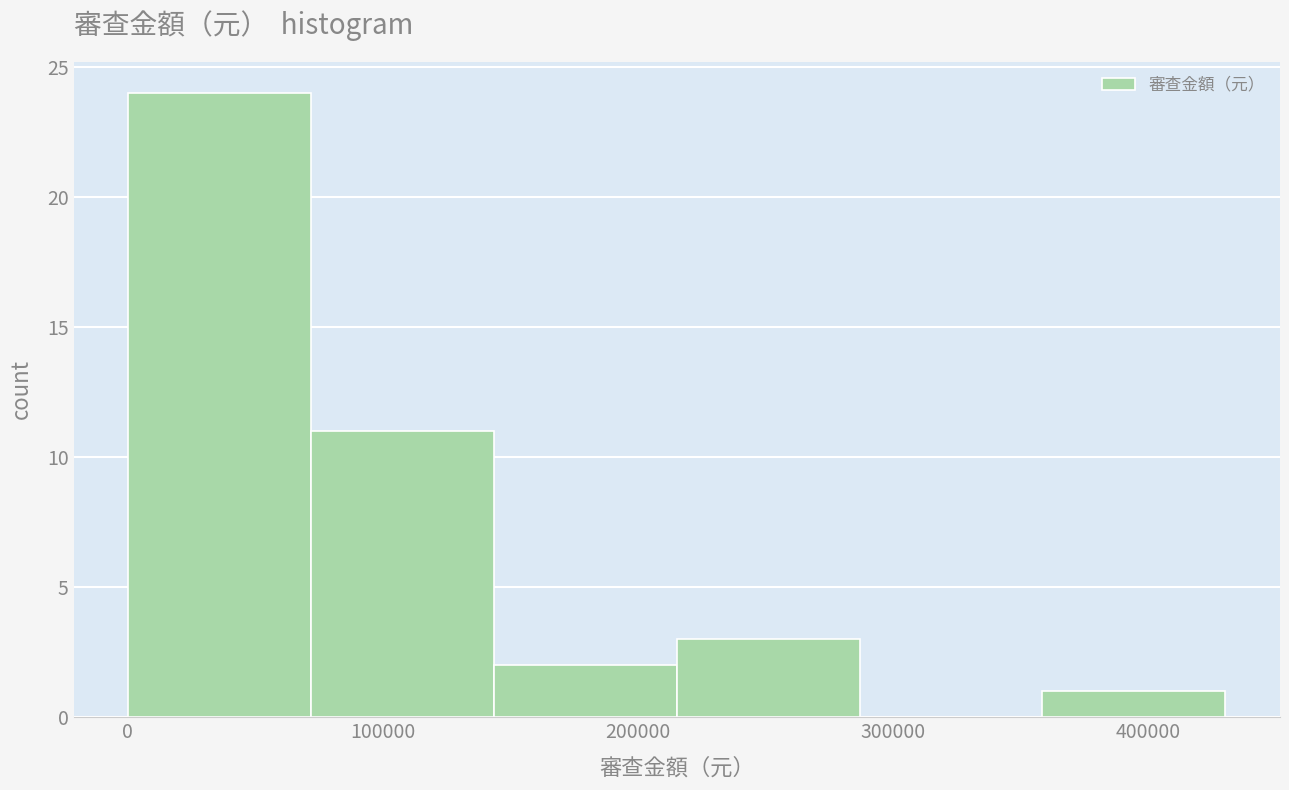

How tall is the bar that spans 70000 to 140000 on the x-axis? Neither the bar edges nor the heights are printed on the chart, so give them approximately, as read against the axes.

11